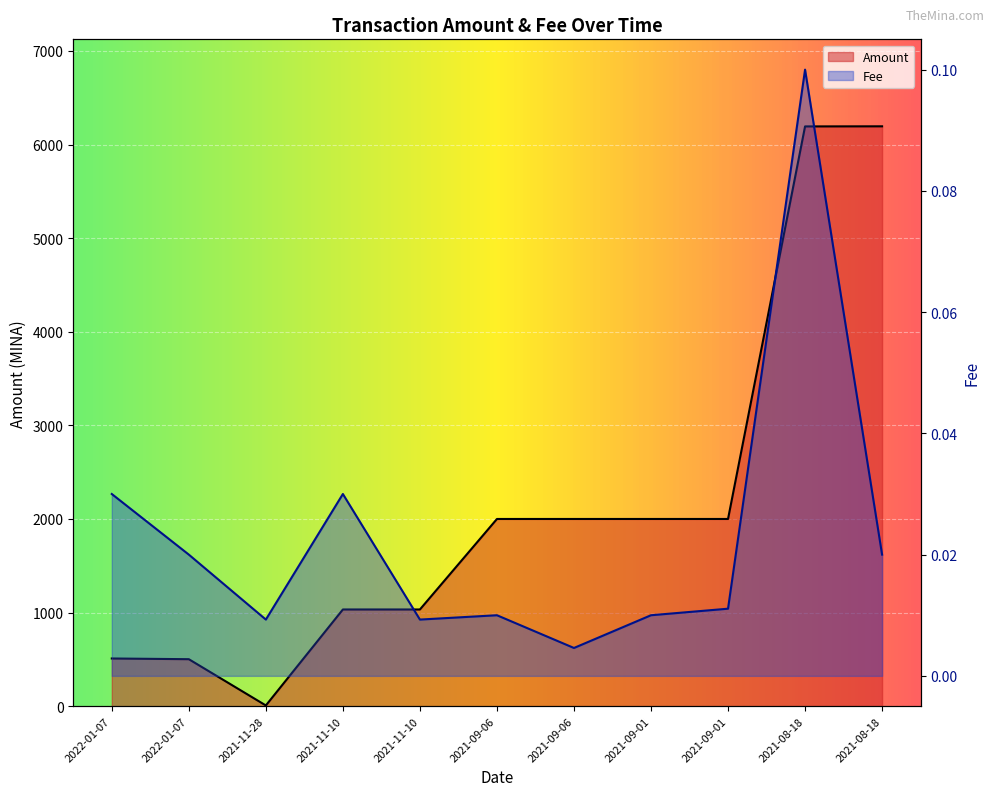

At which category does Fee reach its first local valley?

2021-11-28 23:51